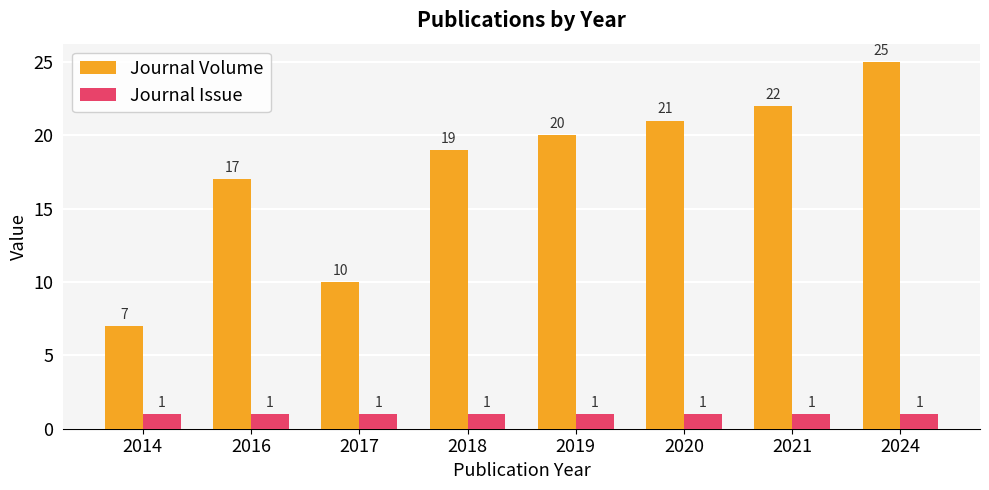

Rank the series at 2024 from lowest to highest value.

Journal Issue, Journal Volume